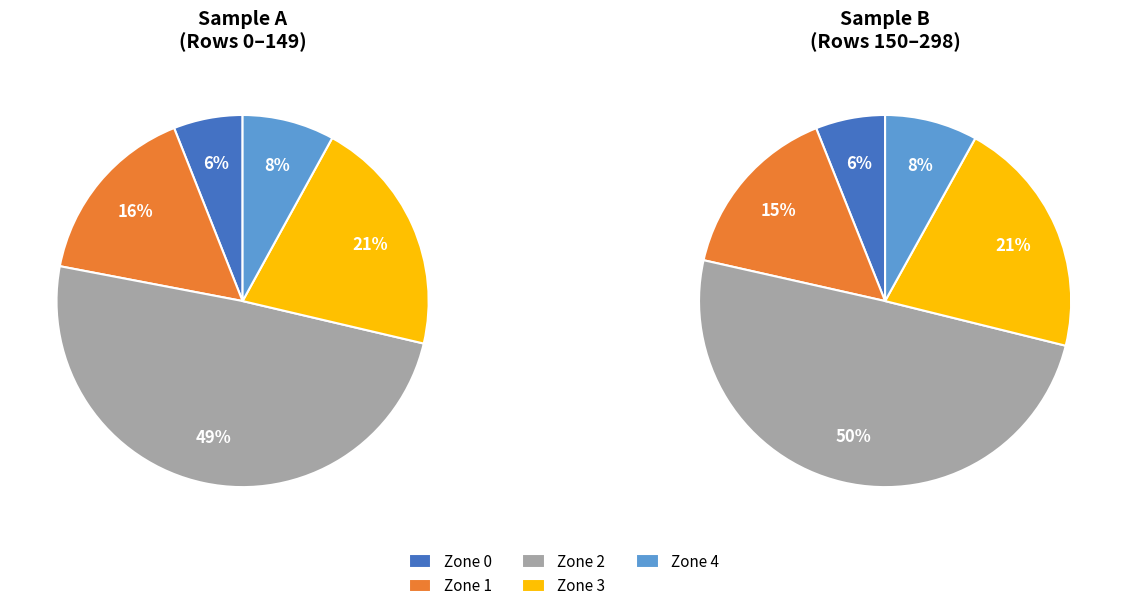

Count the number of slices in the pie.

5